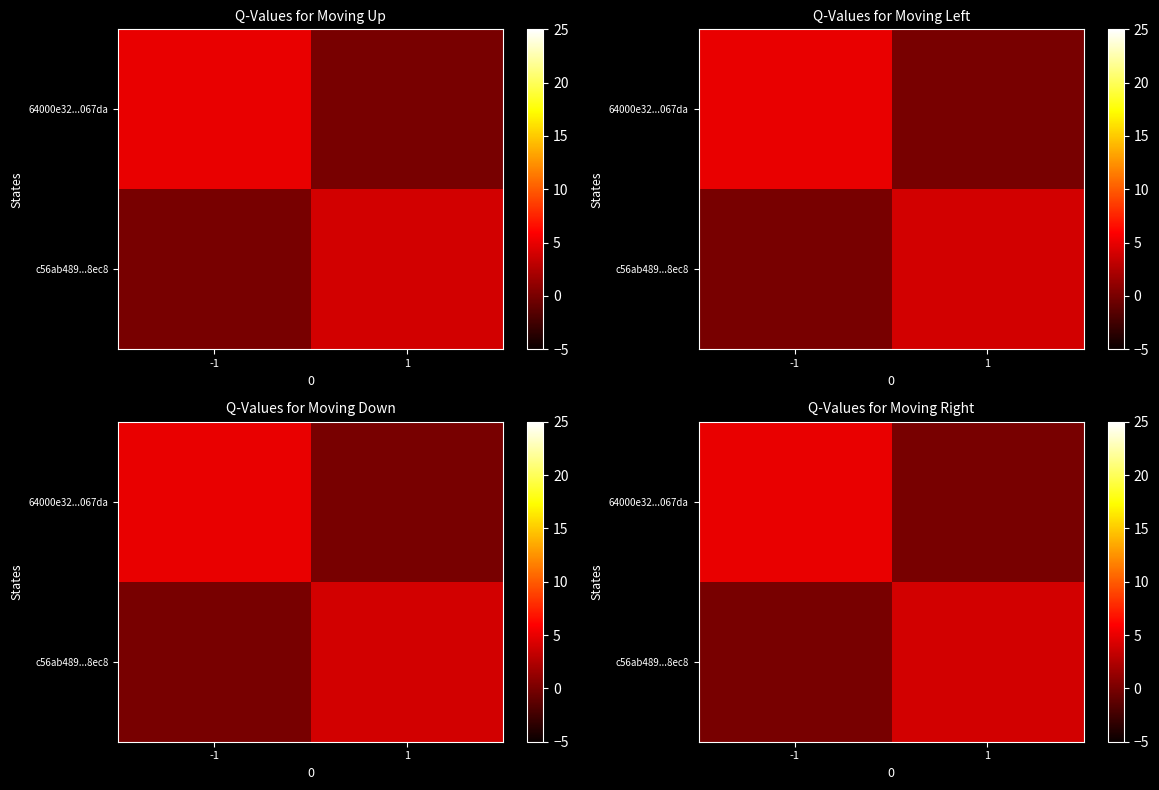

What is the average value of the 64000e32...067da series?

2